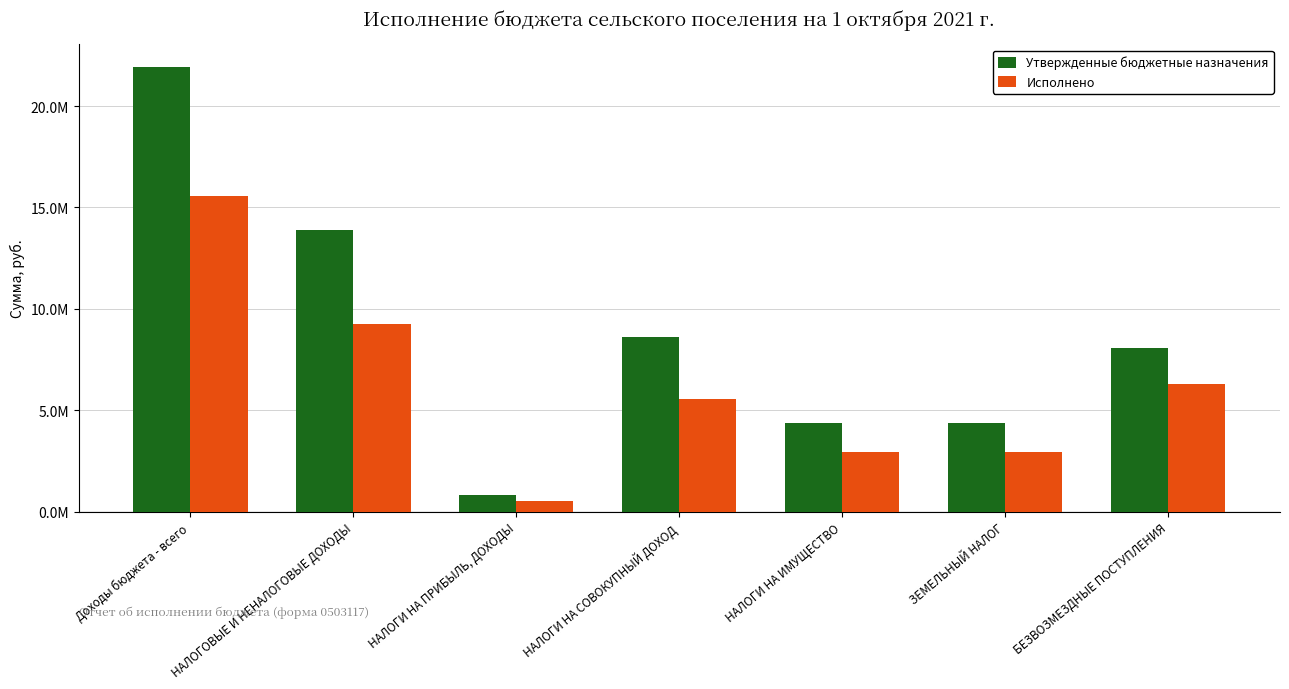

What is the sum of the Утвержденные бюджетные назначения values at НАЛОГОВЫЕ И НЕНАЛОГОВЫЕ ДОХОДЫ and НАЛОГИ НА ПРИБЫЛЬ, ДОХОДЫ?

14704600.0